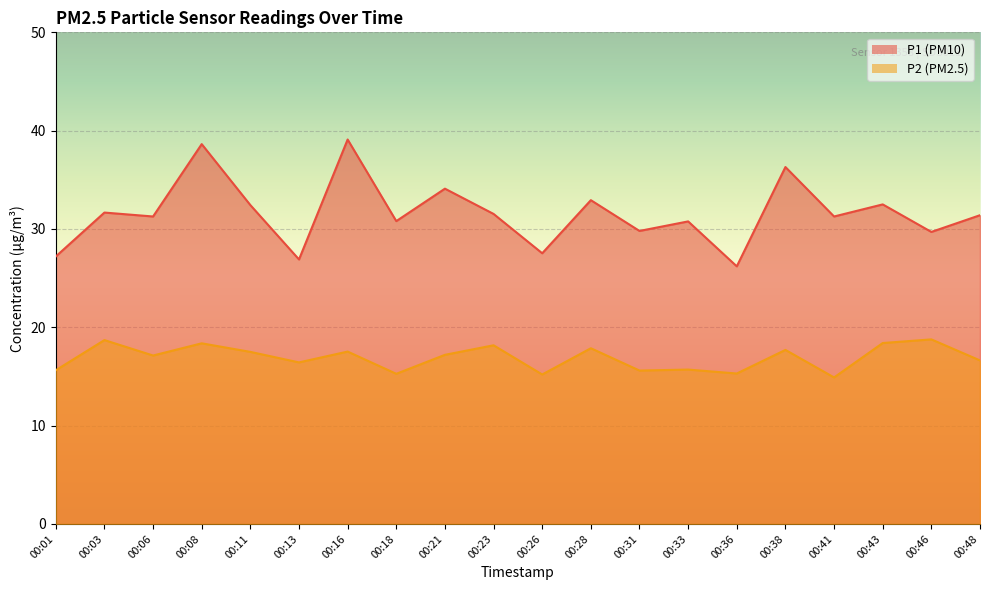

How many lines are shown in the chart?

2